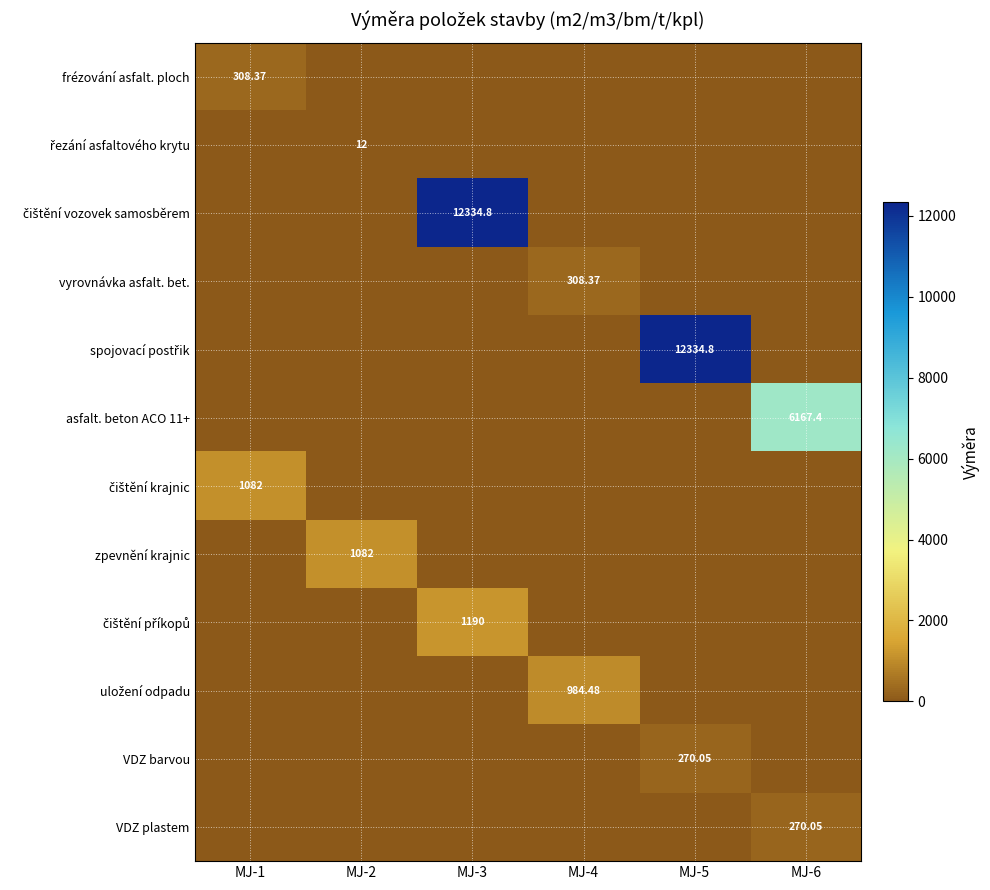

Between MJ-2 and MJ-3, which is larger?

MJ-2